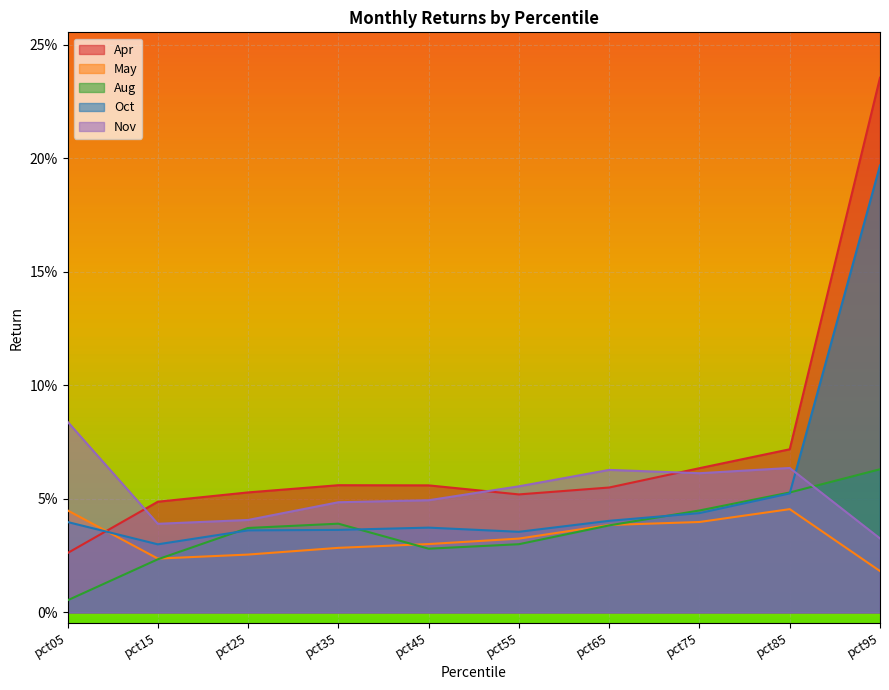

What are all the series names shown in the legend?

Apr, May, Aug, Oct, Nov